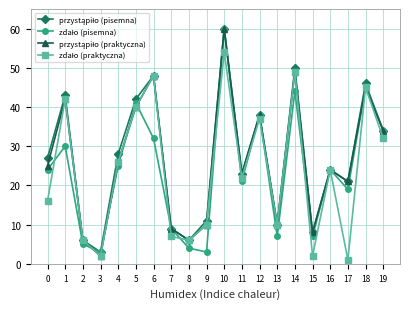

At which category is the sum across all series the highest?

10